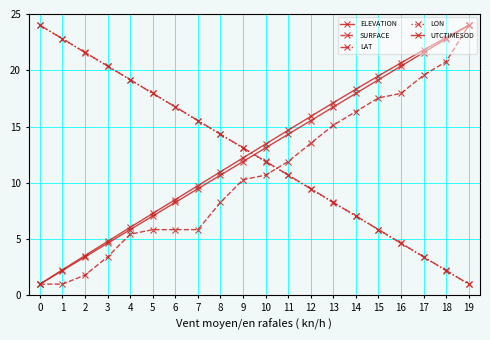

What is the value of the LAT point at the 10th from the left?

13.1